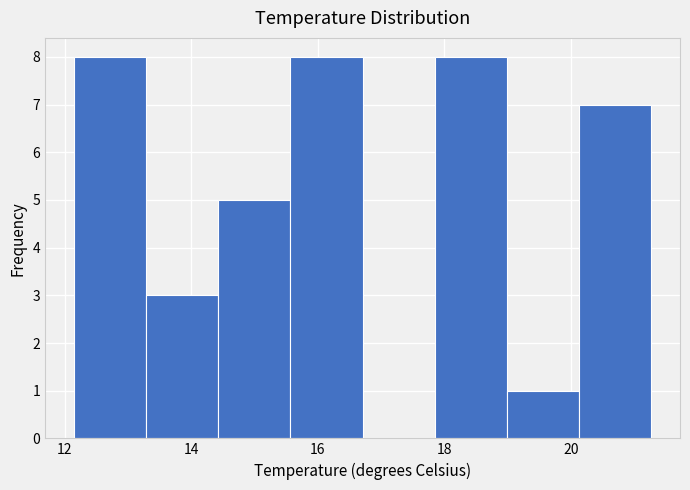

Reading left to right, list every bar in this chart as the range it spans on the x-axis followed by its height. Neither the bar edges nor the heights are printed on the chart, so give them approximately, as read against the axes.

12.2 to 13.2: 8
13.2 to 14.4: 3
14.4 to 15.6: 5
15.6 to 16.8: 8
16.8 to 17.8: 0
17.8 to 19.0: 8
19.0 to 20.2: 1
20.2 to 21.2: 7